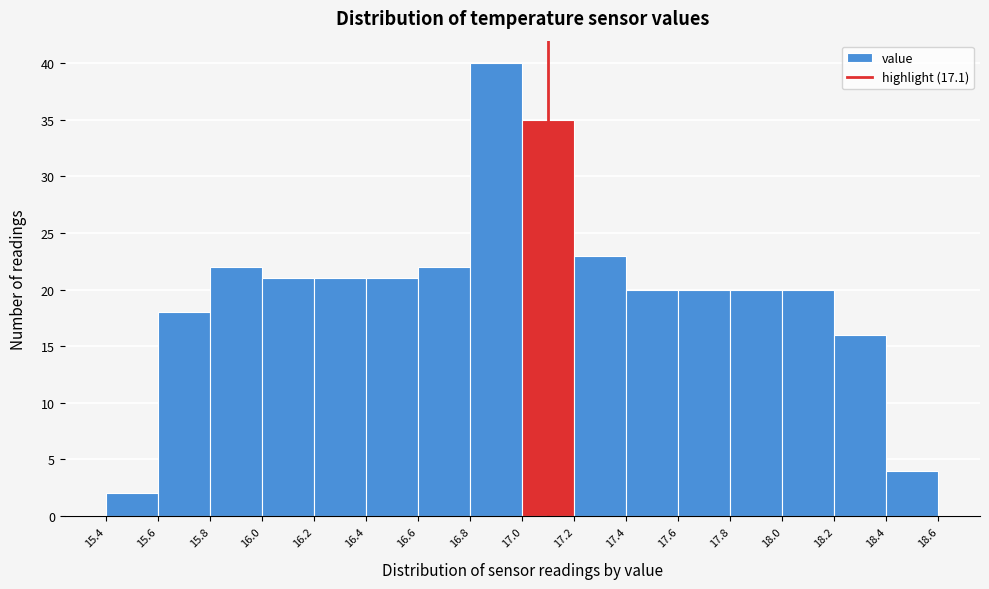

Reading left to right, list every bar in this chart as the range it spans on the x-axis followed by its height. The values are not printed on the chart, so give them approximately, as read against the axis.

15.4 to 15.6: 2
15.6 to 15.8: 18
15.8 to 16.0: 22
16.0 to 16.2: 21
16.2 to 16.4: 21
16.4 to 16.6: 21
16.6 to 16.8: 22
16.8 to 17.0: 40
17.0 to 17.2: 35
17.2 to 17.4: 23
17.4 to 17.6: 20
17.6 to 17.8: 20
17.8 to 18.0: 20
18.0 to 18.2: 20
18.2 to 18.4: 16
18.4 to 18.6: 4